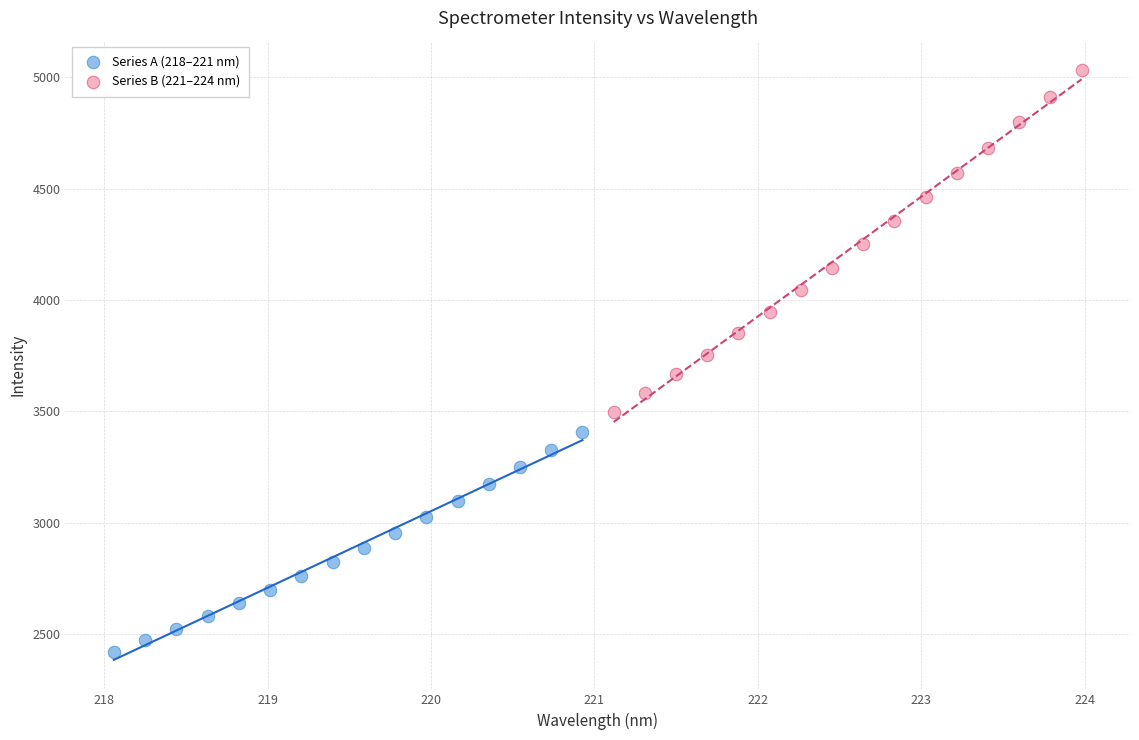

Which series has the widest spread of Y values?

Series B (221–224 nm)